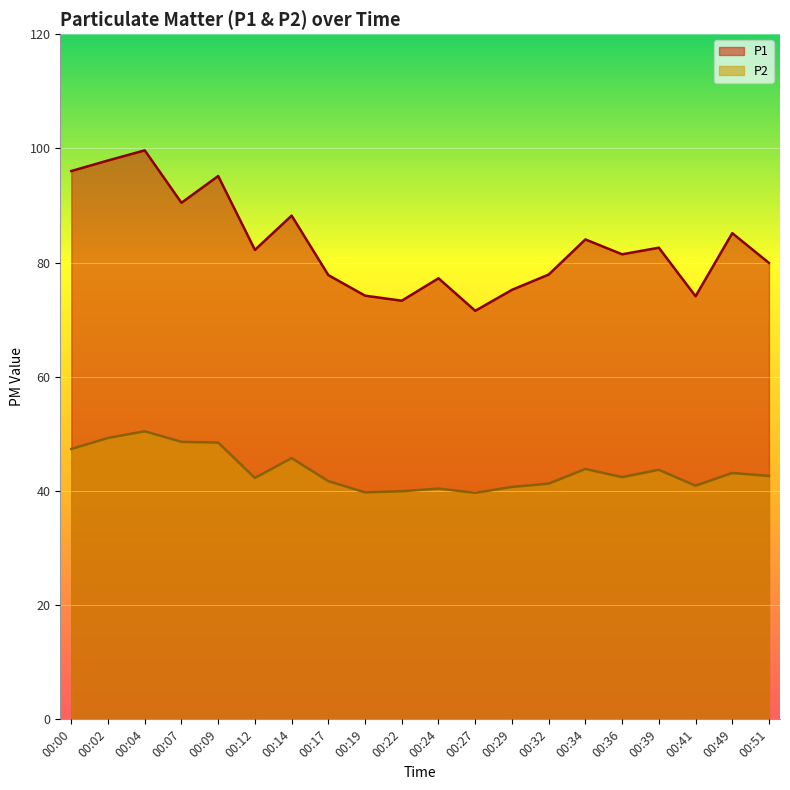

Count the number of data series in this chart.

2